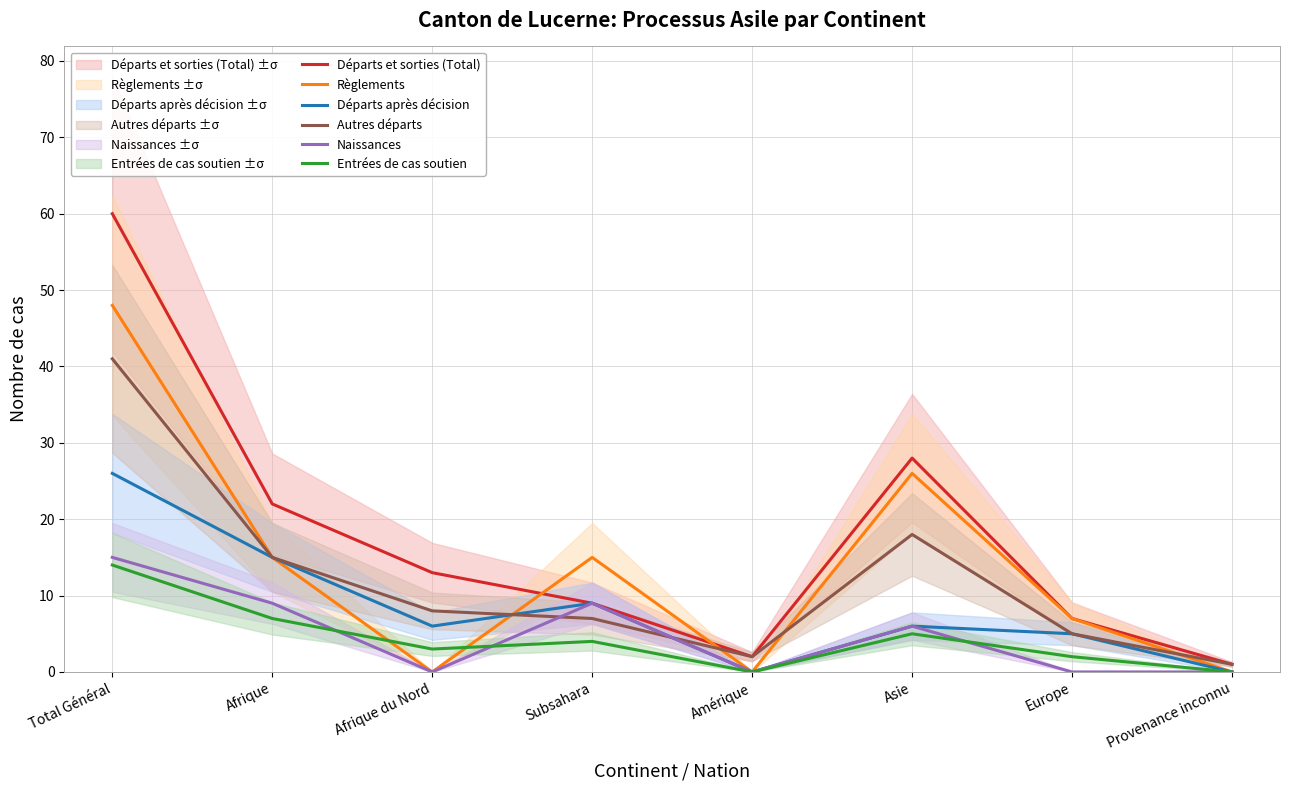

What position from the left is Europe?

7